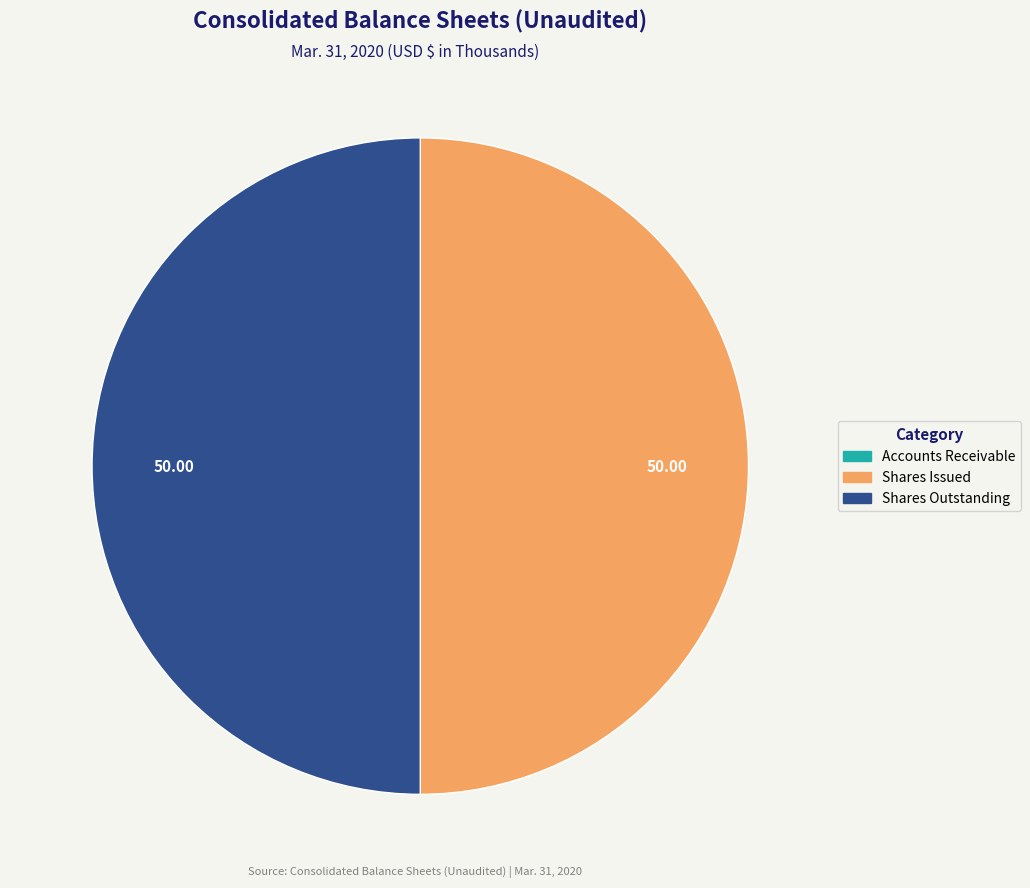

Is the sum of Shares Outstanding and Shares Issued greater than half?

Yes